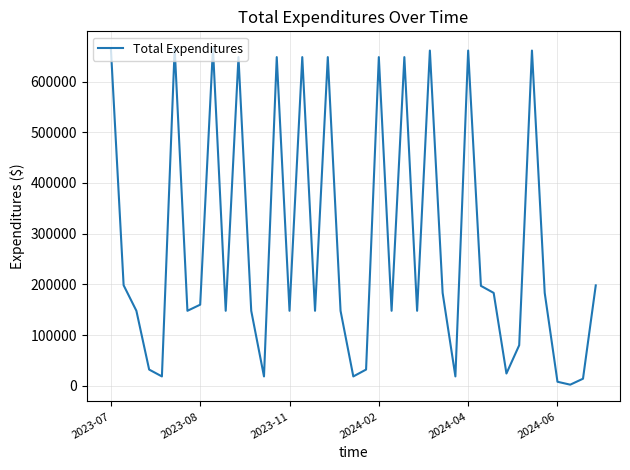

What is the difference between the maximum and minimum values?

663595.0